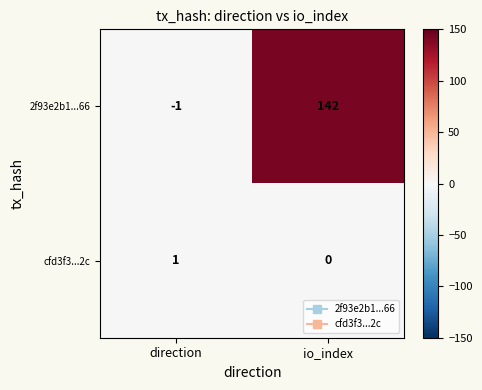

At how many categories does at least one series exceed 56?

1